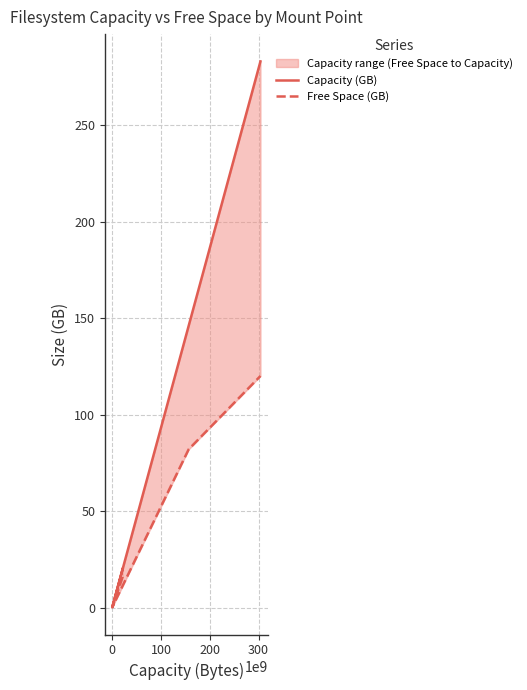

Rank the series by their average value, from lowest to highest.

Free Space (GB), Capacity (GB)